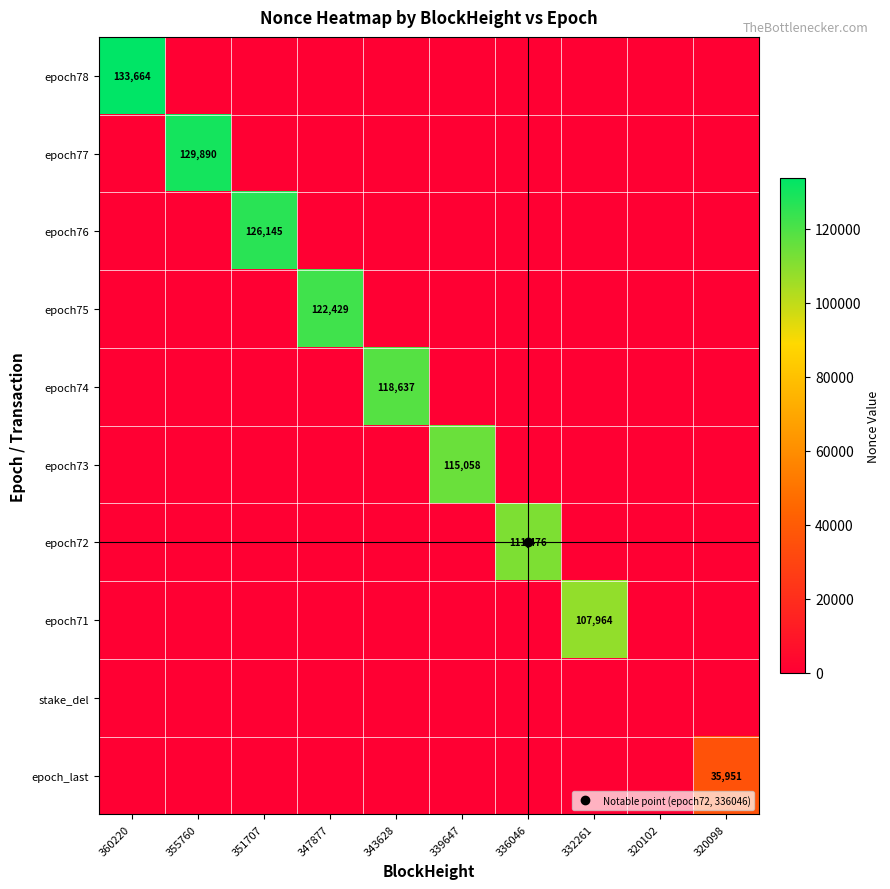

At how many categories does at least one series exceed 41713?

8